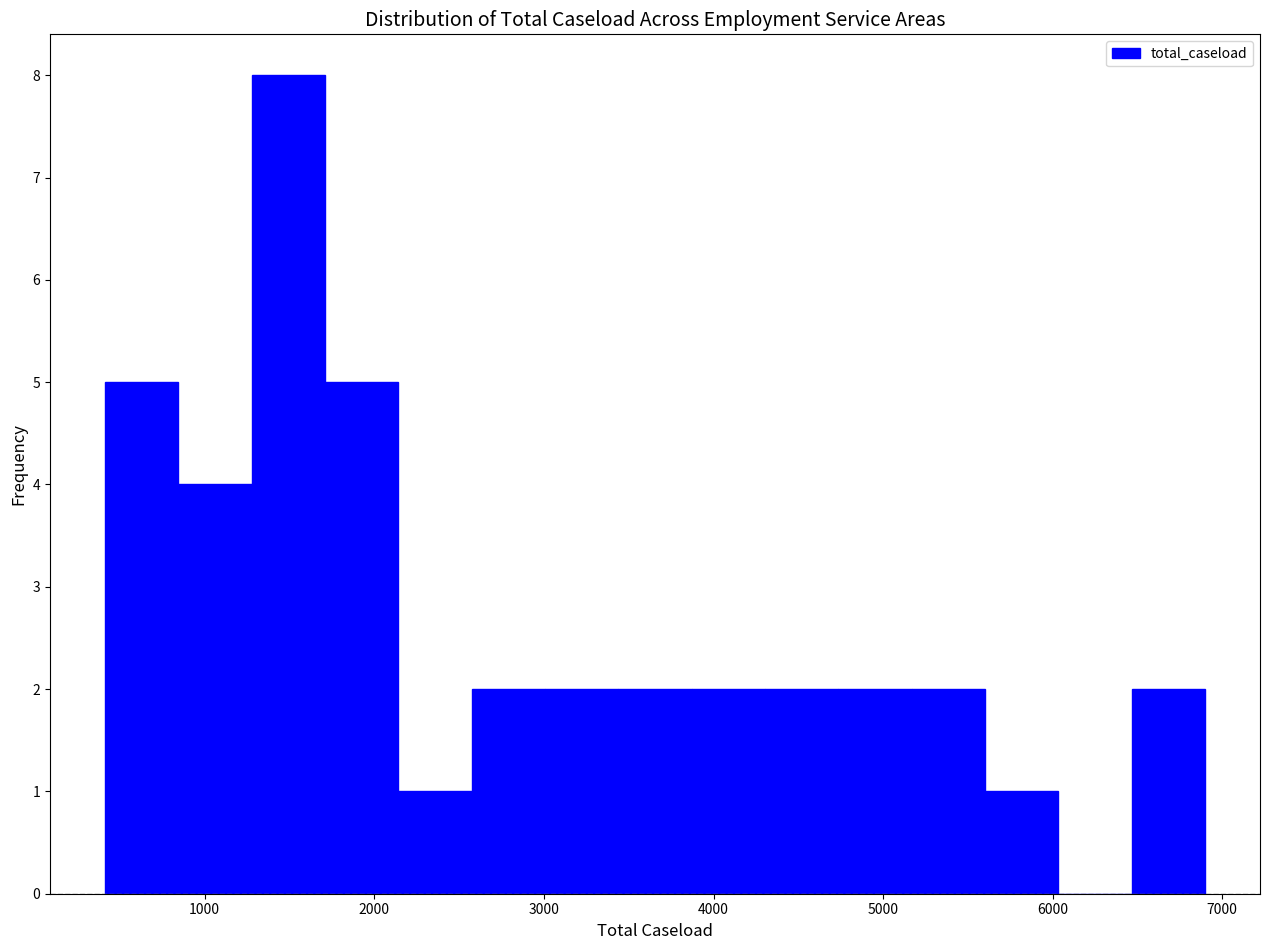

Reading left to right, list every bar in this chart as the range it spans on the x-axis followed by its height. Neither the bar edges nor the heights are printed on the chart, so give them approximately, as read against the axes.

400 to 800: 5
800 to 1300: 4
1300 to 1700: 8
1700 to 2100: 5
2100 to 2600: 1
2600 to 3000: 2
3000 to 3400: 2
3400 to 3900: 2
3900 to 4300: 2
4300 to 4700: 2
4700 to 5200: 2
5200 to 5600: 2
5600 to 6000: 1
6000 to 6500: 0
6500 to 6900: 2